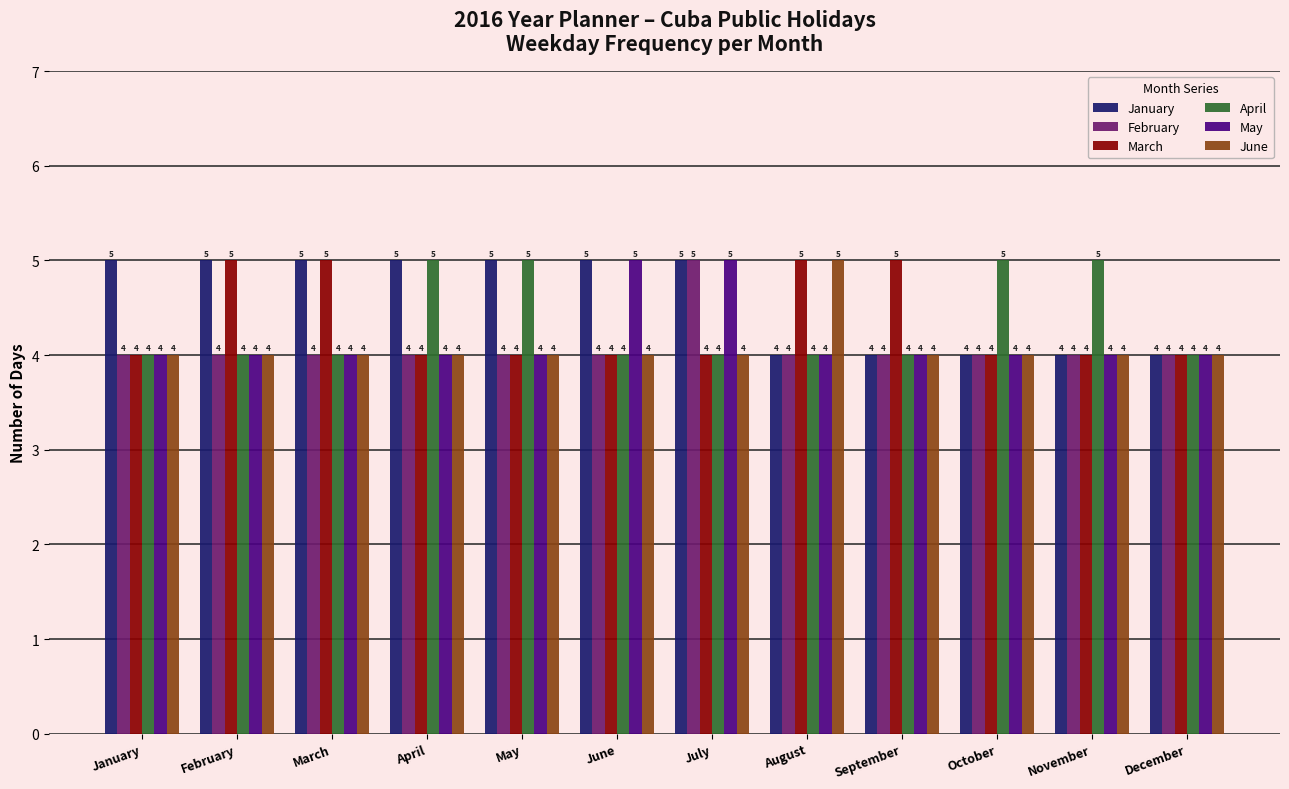

What is the minimum value for May?

4